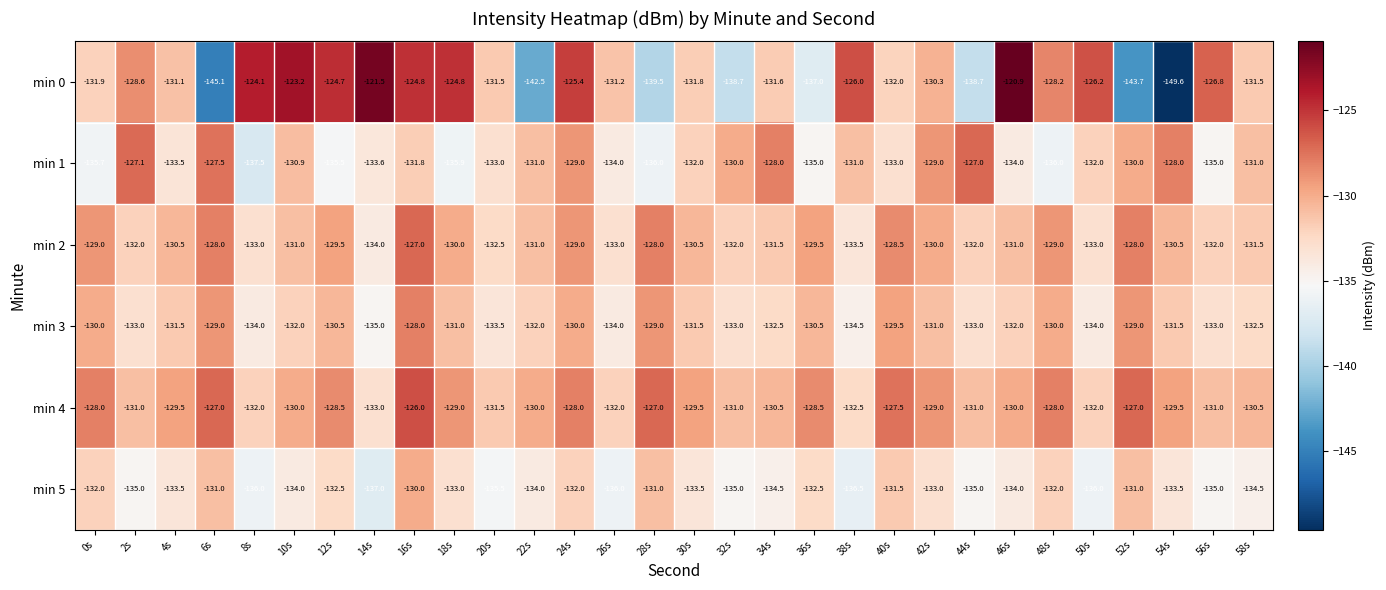

Which series has the largest range (max minus min)?

min 0